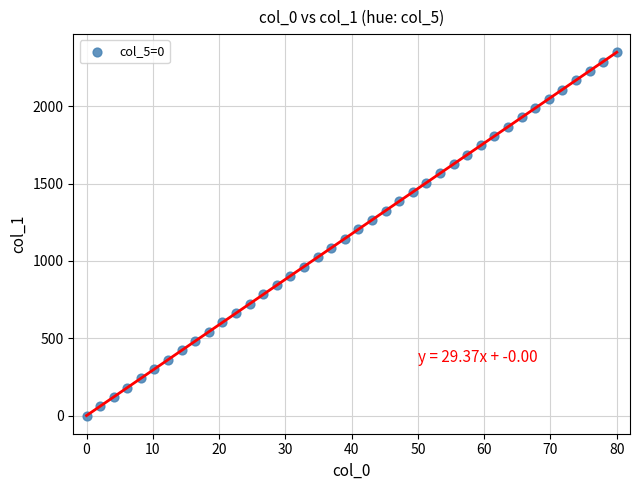

What is the range of X values (max minus min)?

80.0